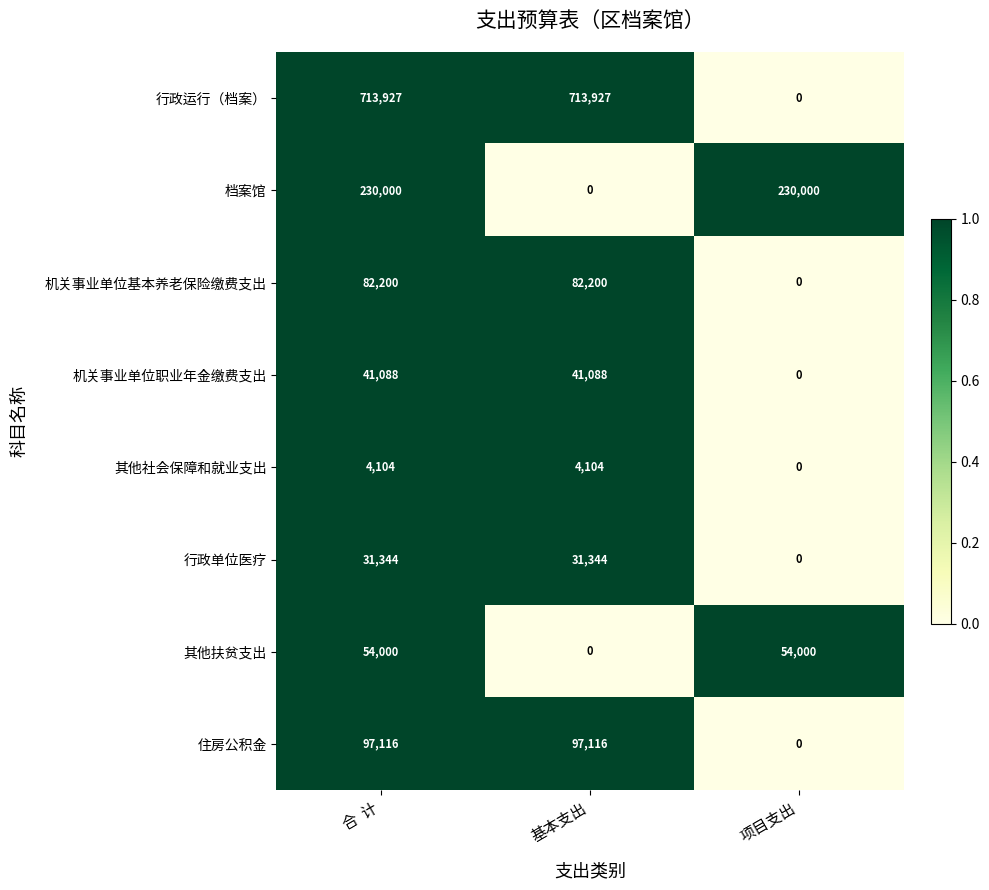

At which category is the sum across all series the highest?

合  计